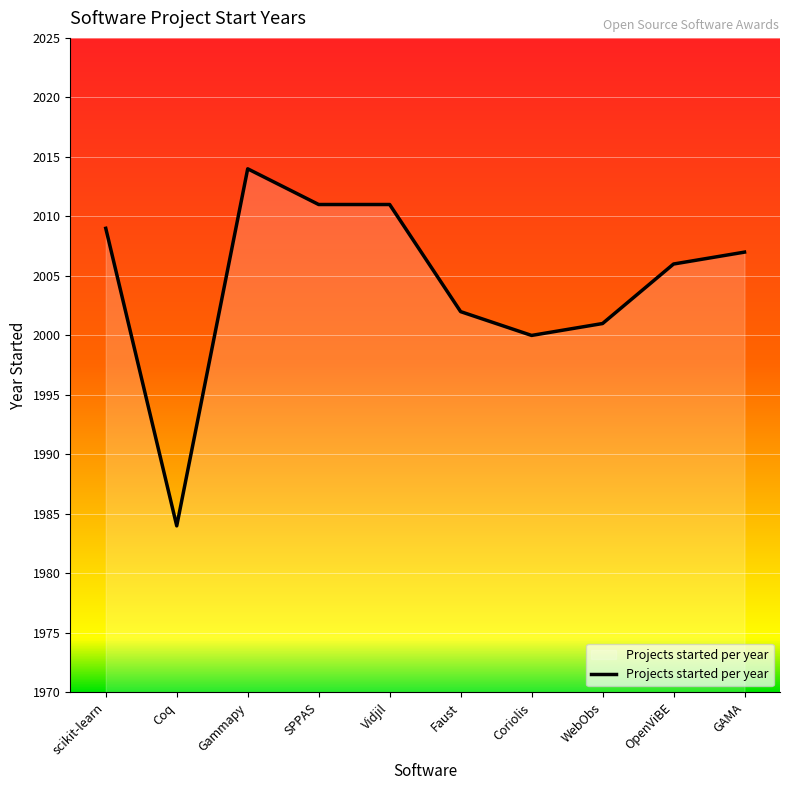

Reading right to left, what are all the values shown in this chart?

2007	2006	2001	2000	2002	2011	2011	2014	1984	2009